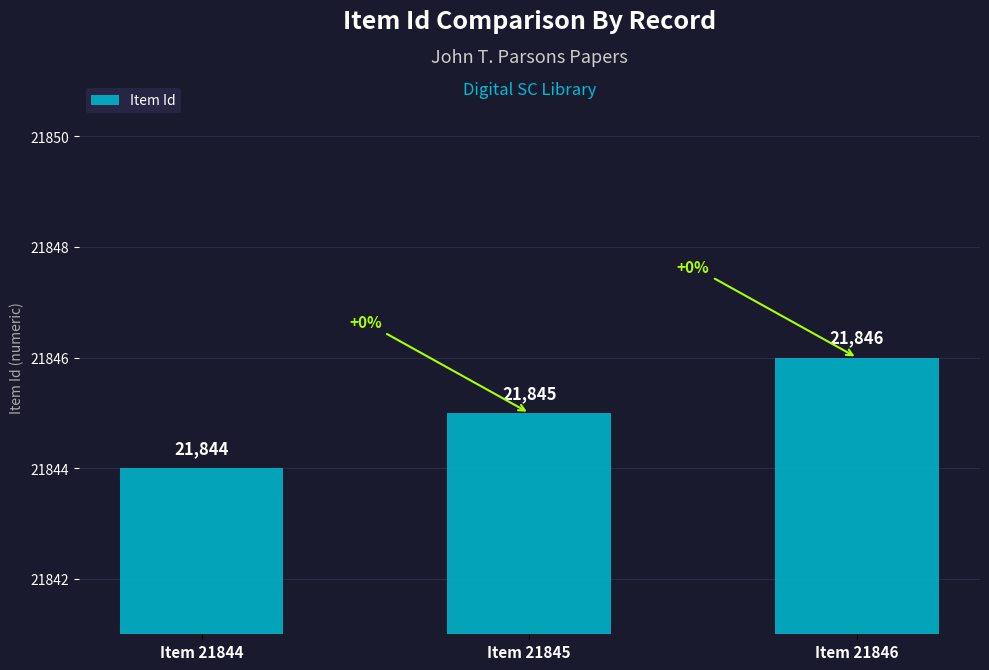

Reading right to left, list all the values displayed in this chart.

21846	21845	21844